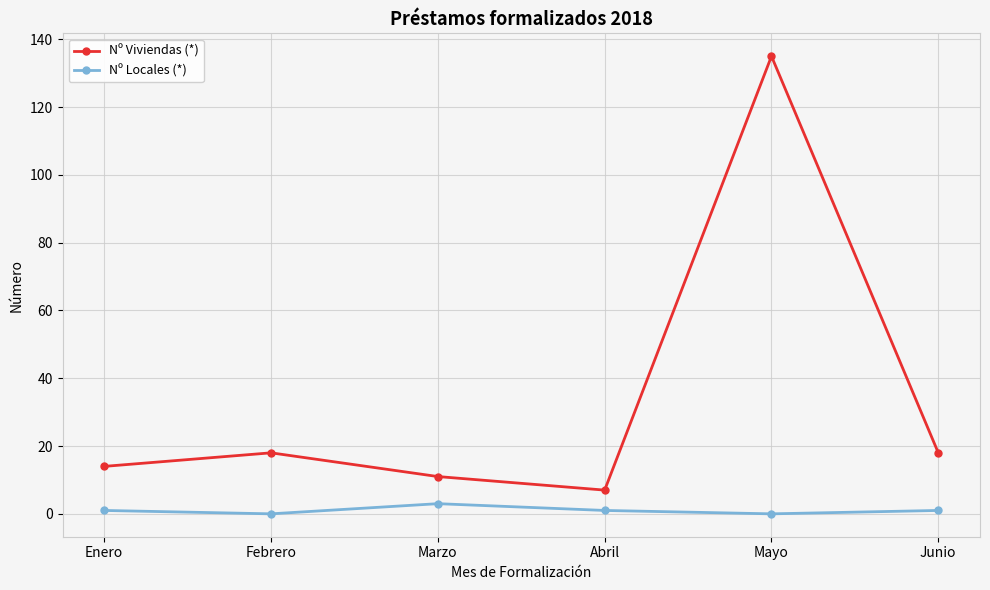

List the series in order of their overall mean, highest first.

Nº Viviendas (*), Nº Locales (*)